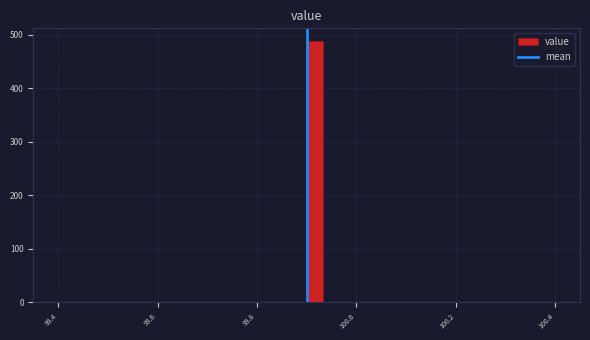

Around what value on the x-axis is the tallest bar? Give the approximate position of its centre, as read against the axis.

99.92